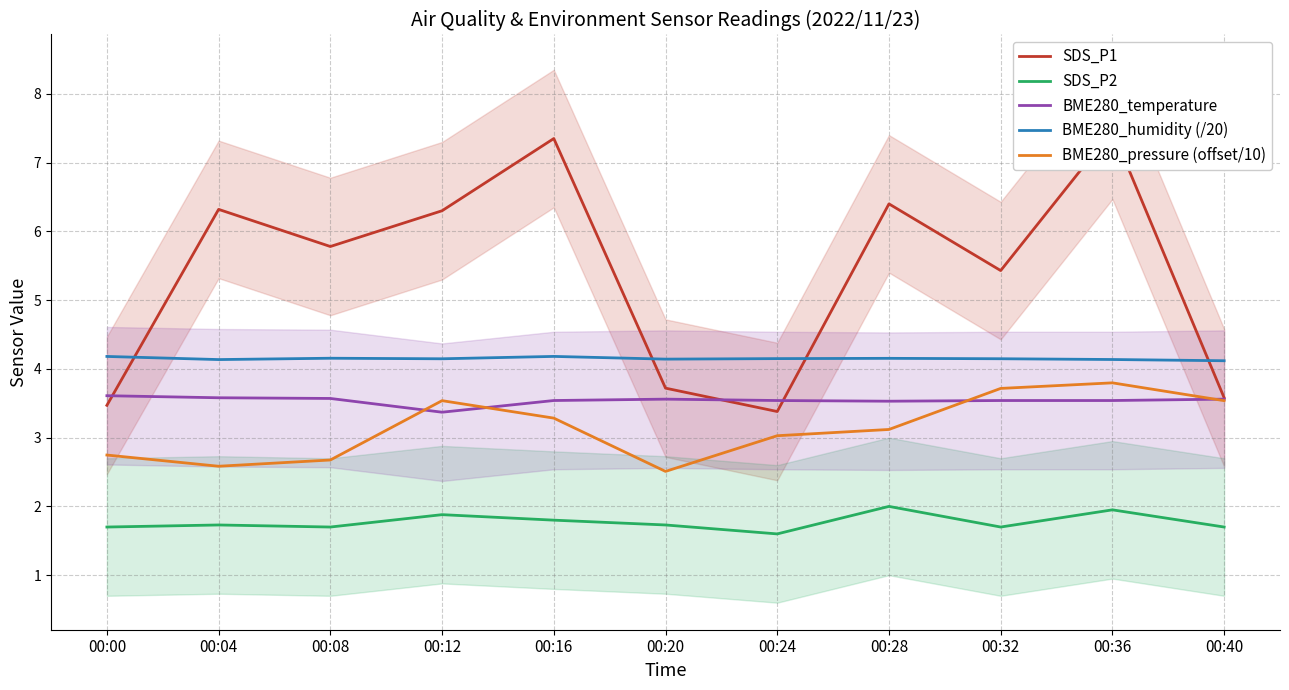

True or false: SDS_P2 has more than 1 interior local peaks.

True